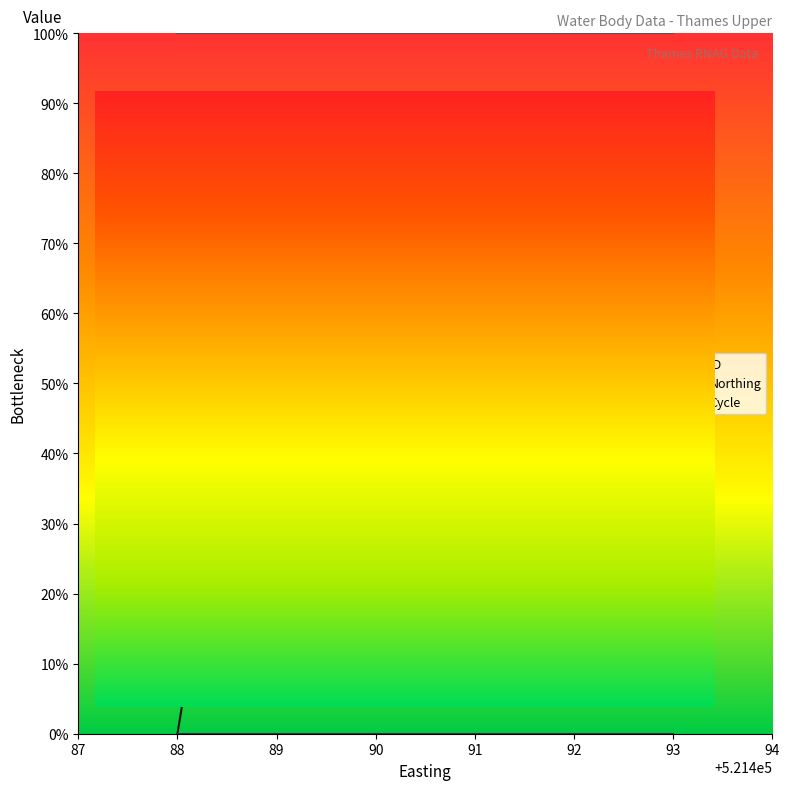

At which category is the sum across all series the highest?

89